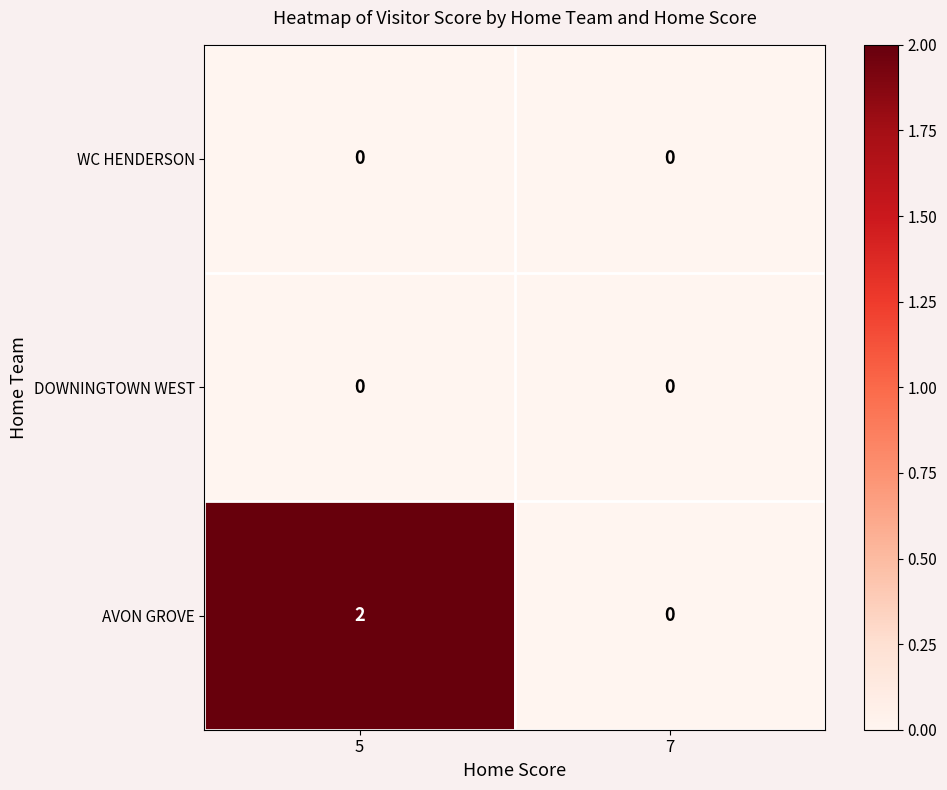

Reading right to left, what are all the values shown in this chart?

WC HENDERSON: 0	0
DOWNINGTOWN WEST: 0	0
AVON GROVE: 0	2